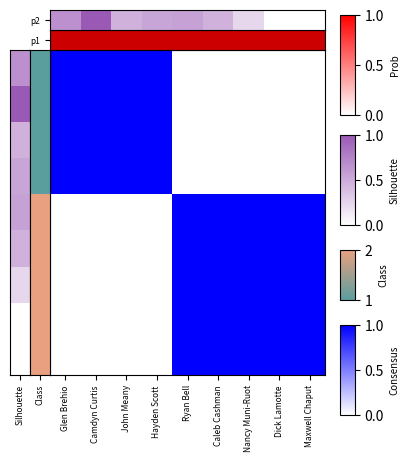

What is the greatest value displayed?

1.0